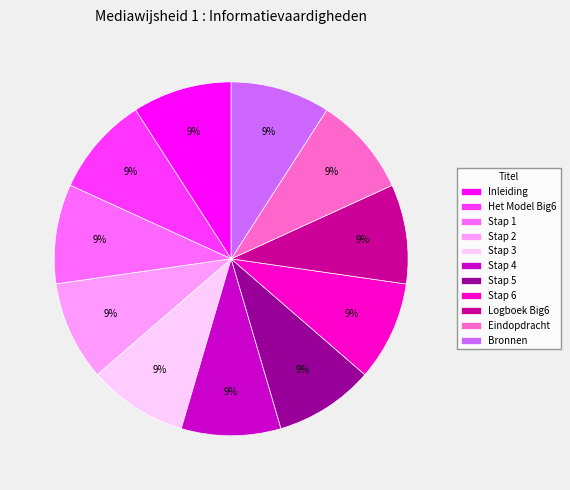

Count the number of slices in the pie.

11